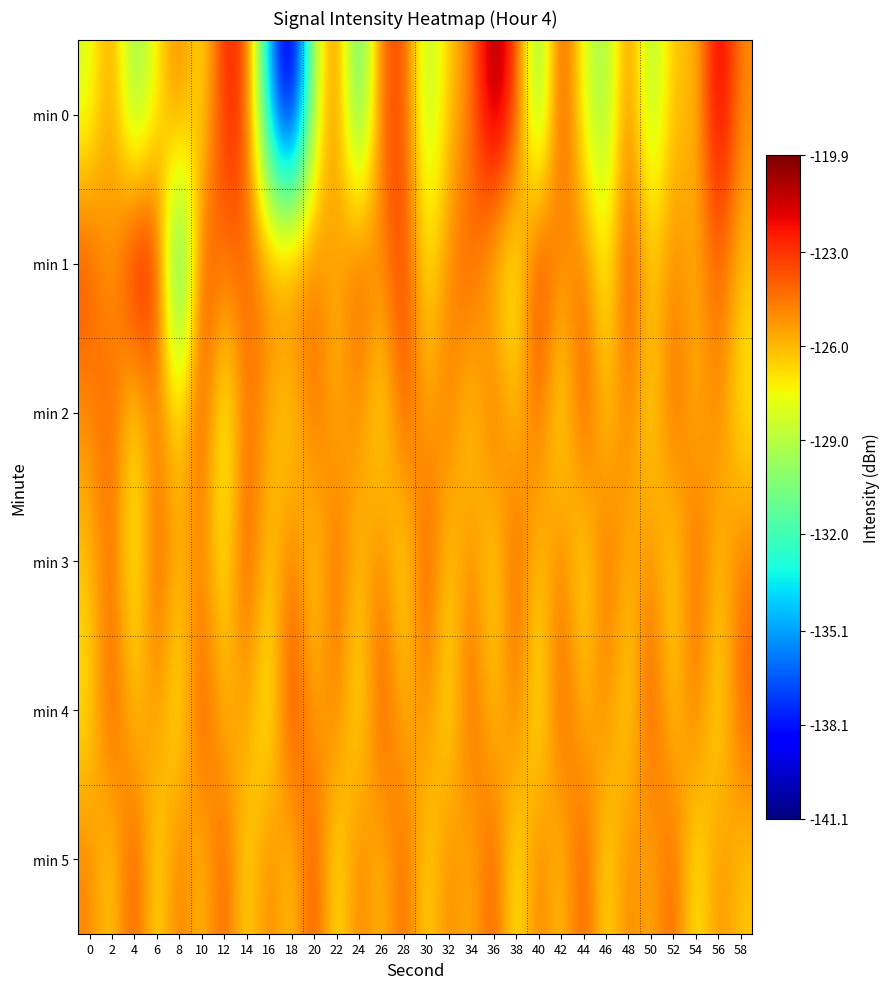

How many series are shown in this chart?

6